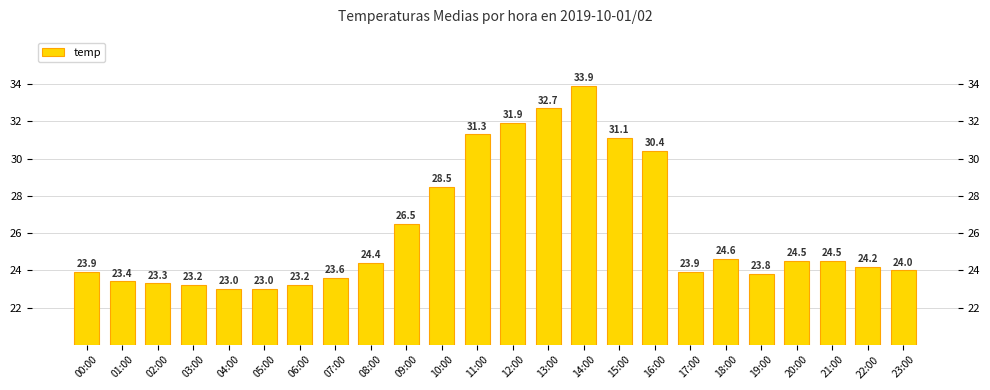

What is the label of the 5th bar from the right?

19:00